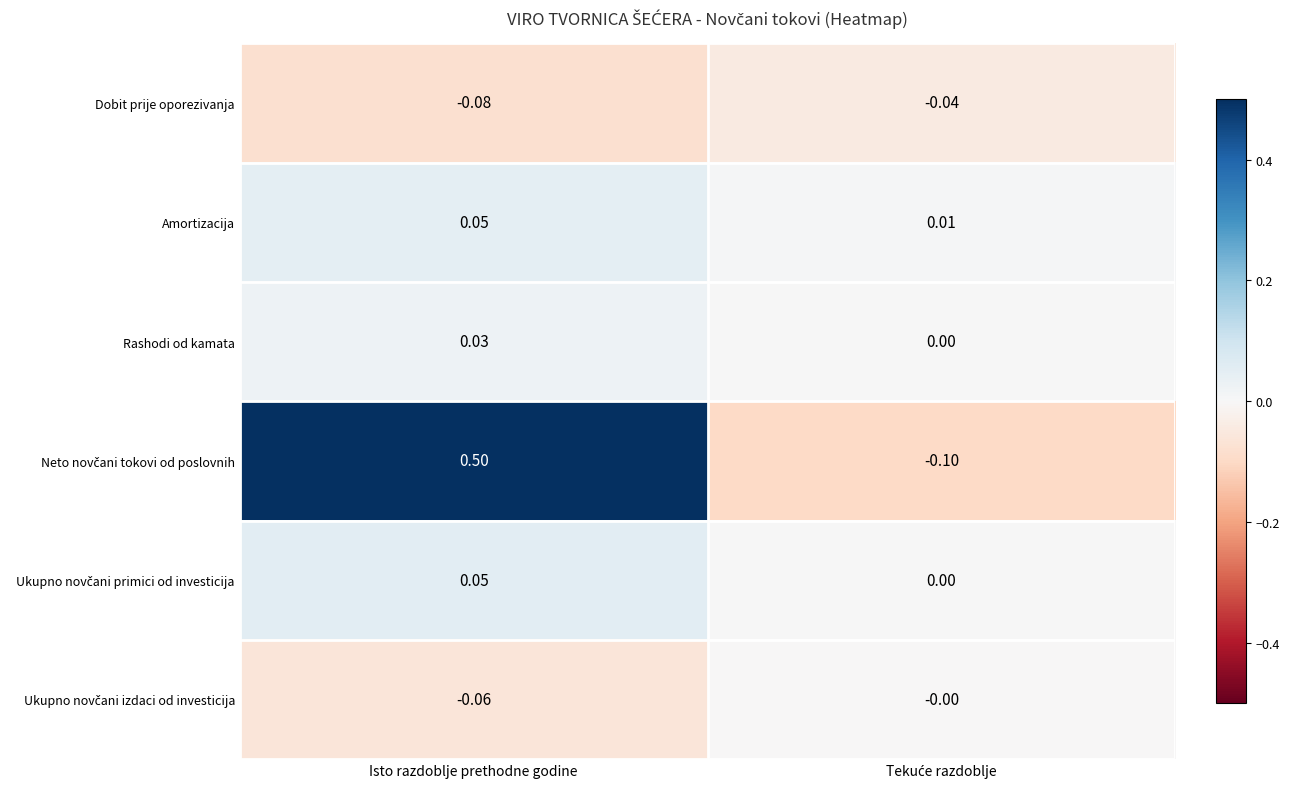

At which category is the sum across all series the highest?

Isto razdoblje prethodne godine